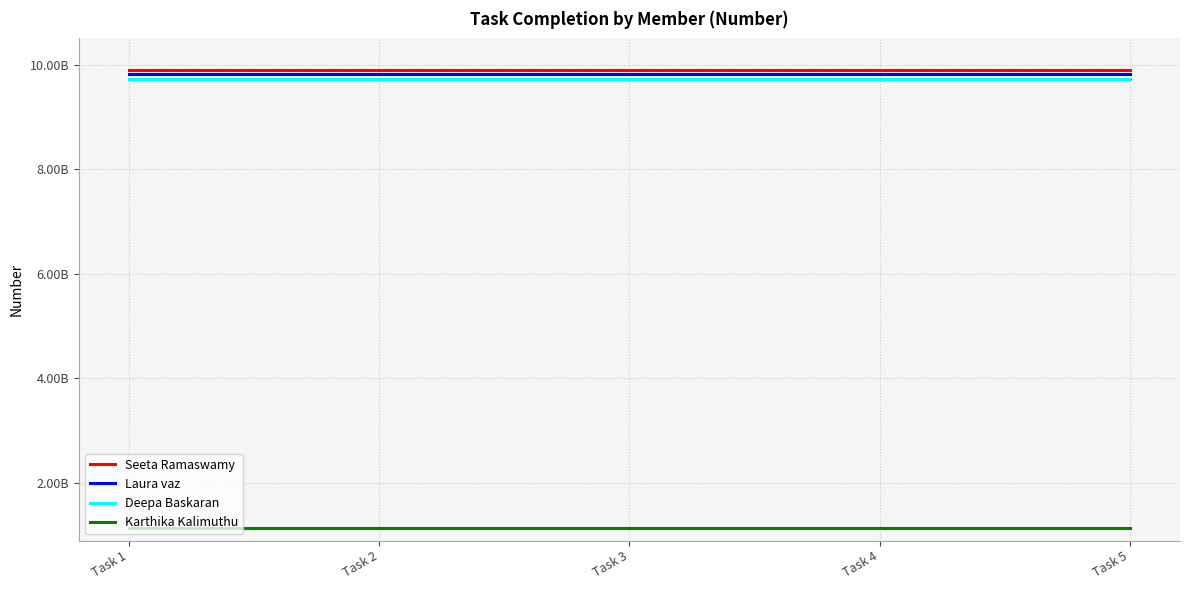

Reading right to left, transcribe all the data shown in this chart.

Seeta Ramaswamy: Task 5=9886713075	Task 4=9886713075	Task 3=9886713075	Task 2=9886713075	Task 1=9886713075
Laura vaz: Task 5=9823979032	Task 4=9823979032	Task 3=9823979032	Task 2=9823979032	Task 1=9823979032
Deepa Baskaran: Task 5=9731245827	Task 4=9731245827	Task 3=9731245827	Task 2=9731245827	Task 1=9731245827
Karthika Kalimuthu: Task 5=1131336547	Task 4=1131336547	Task 3=1131336547	Task 2=1131336547	Task 1=1131336547